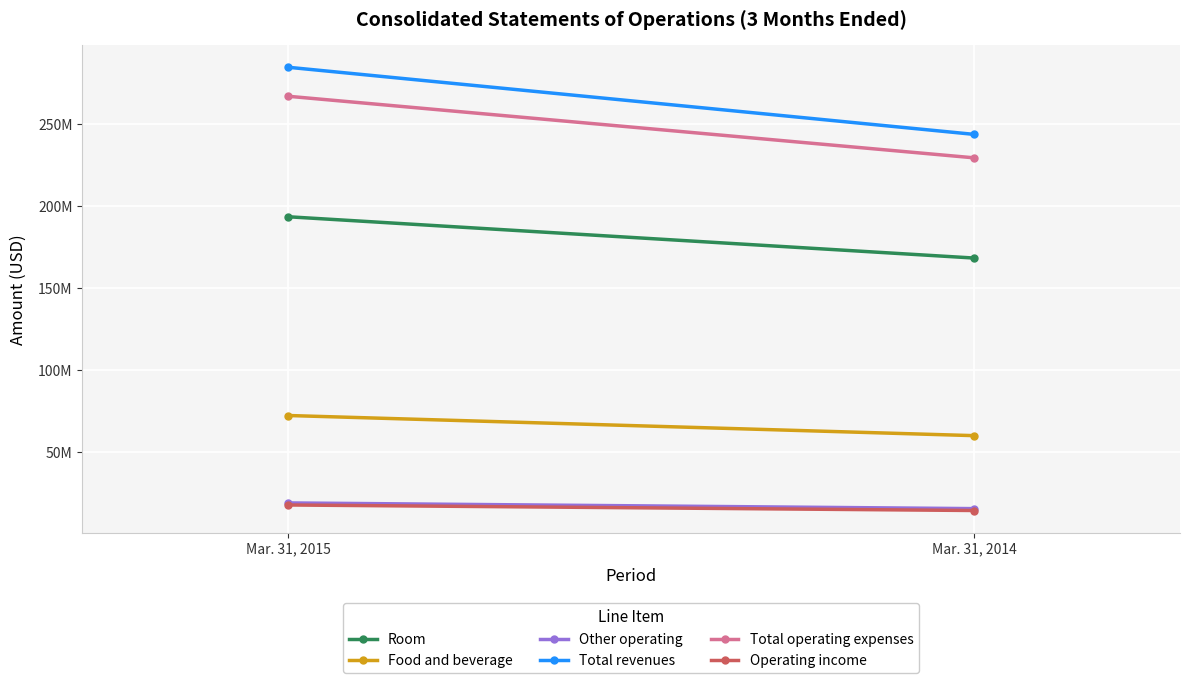

What is the value of the Other operating point at the 1st from the left?

18910000